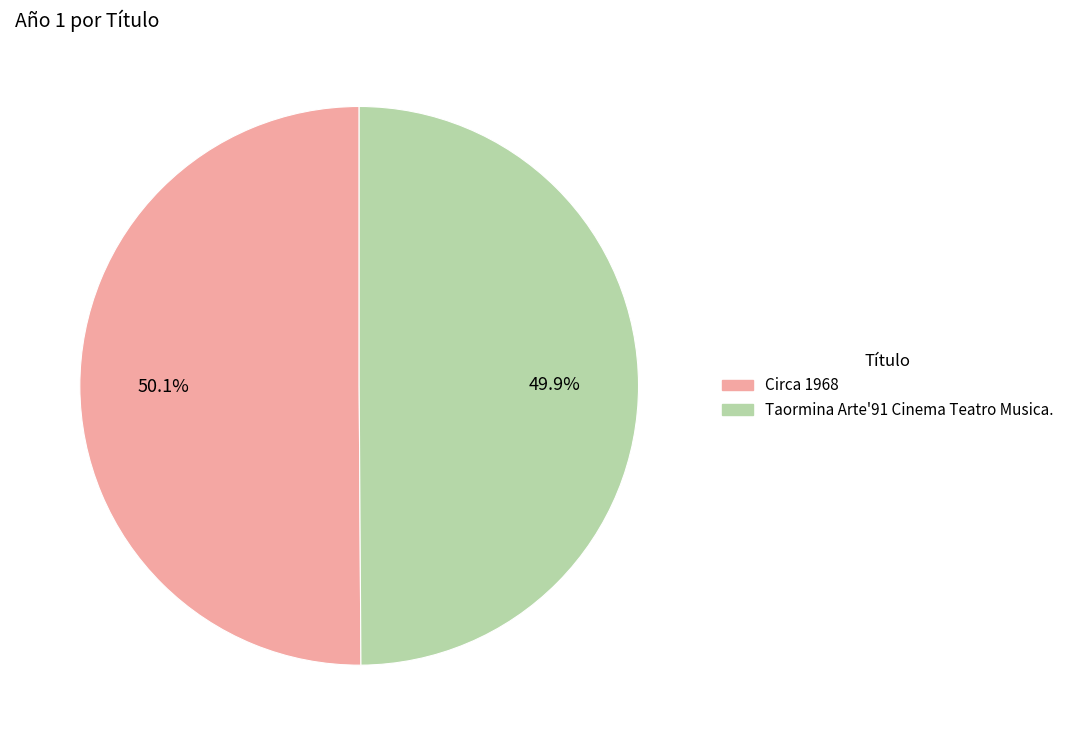

How many segments does this pie chart have?

2